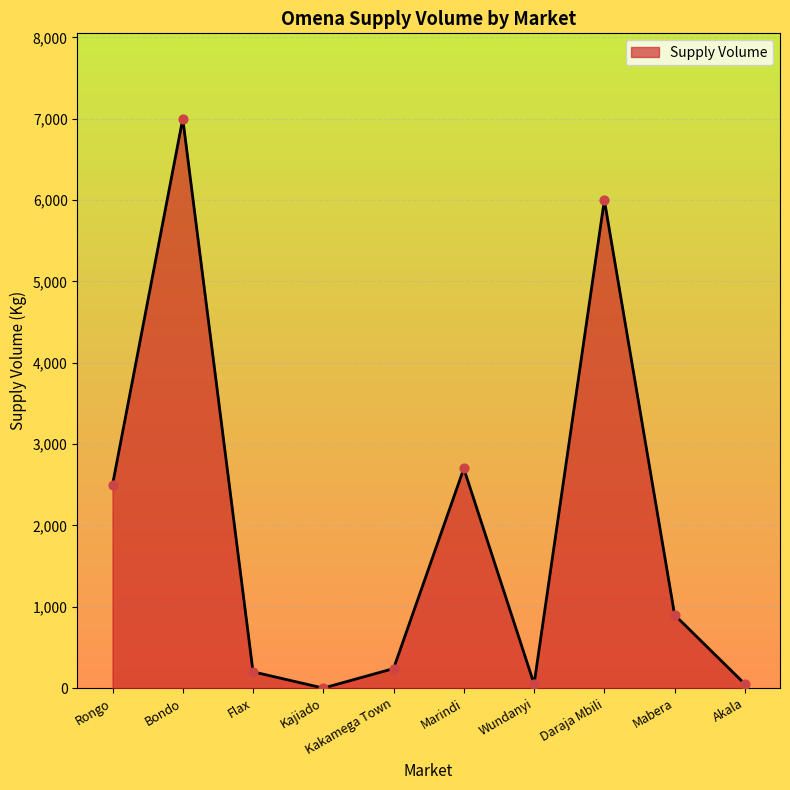

What is the change in value from Marindi to Daraja Mbili?

+3300